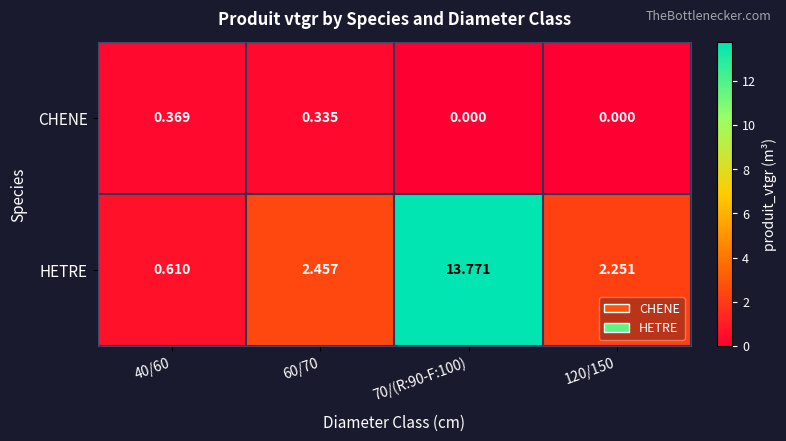

What is the total value across all series at 40/60?

1.0